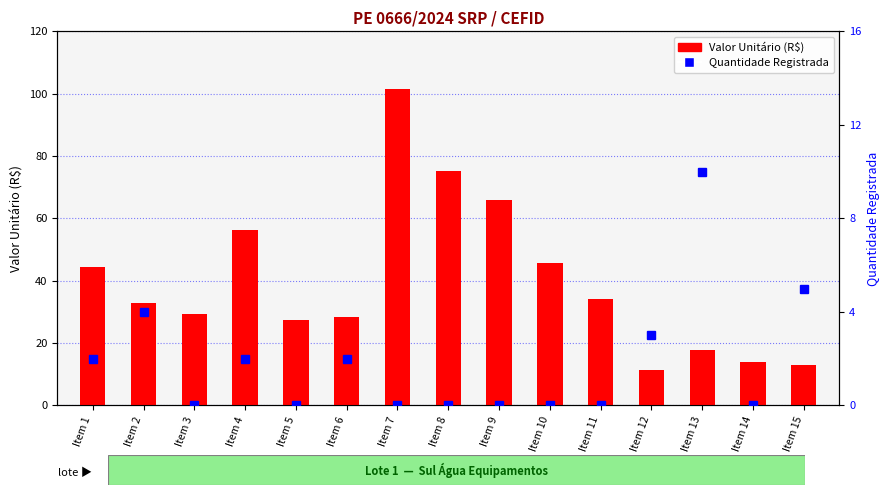

How many series are shown in this chart?

2